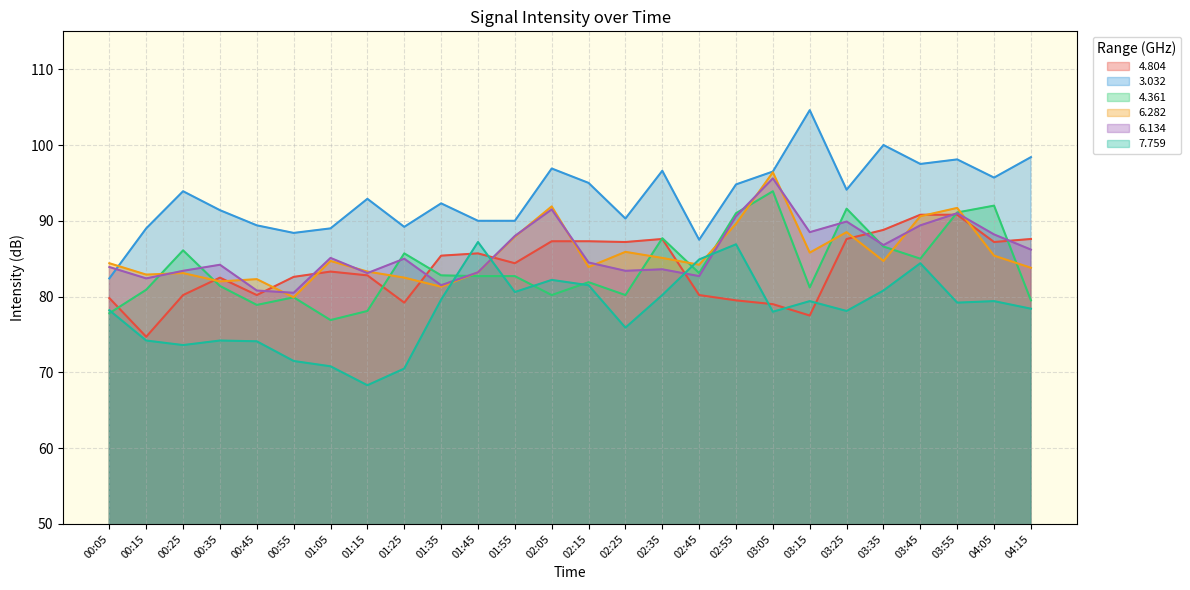

Where does the 4.361 series first go above 82?

00:25